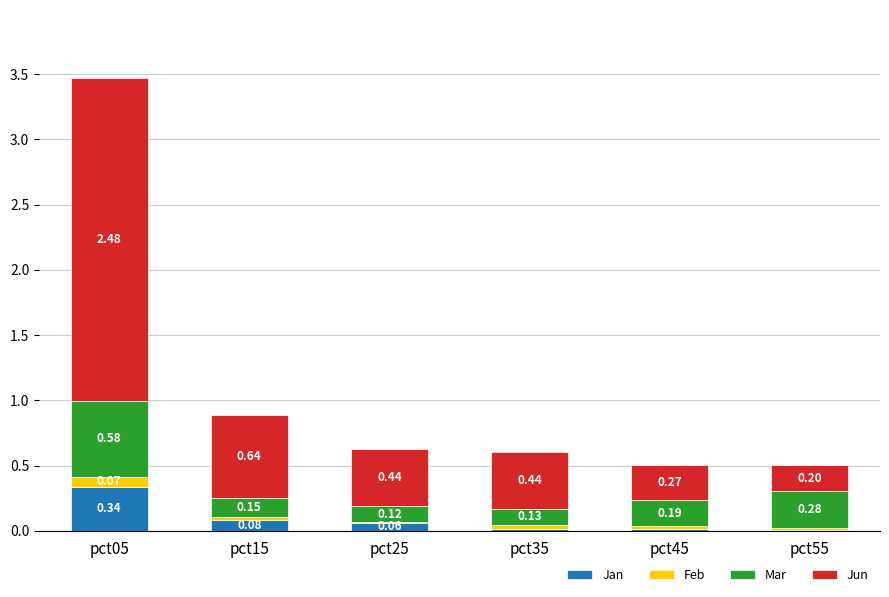

At which category is the sum across all series the highest?

pct05